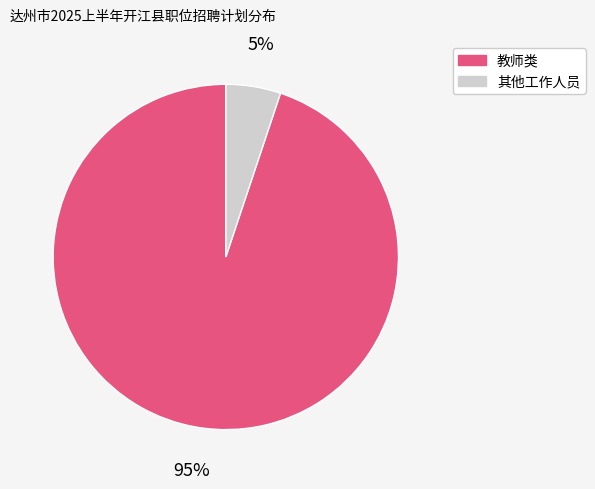

To the nearest percent, what portion does 其他工作人员 represent?

5%